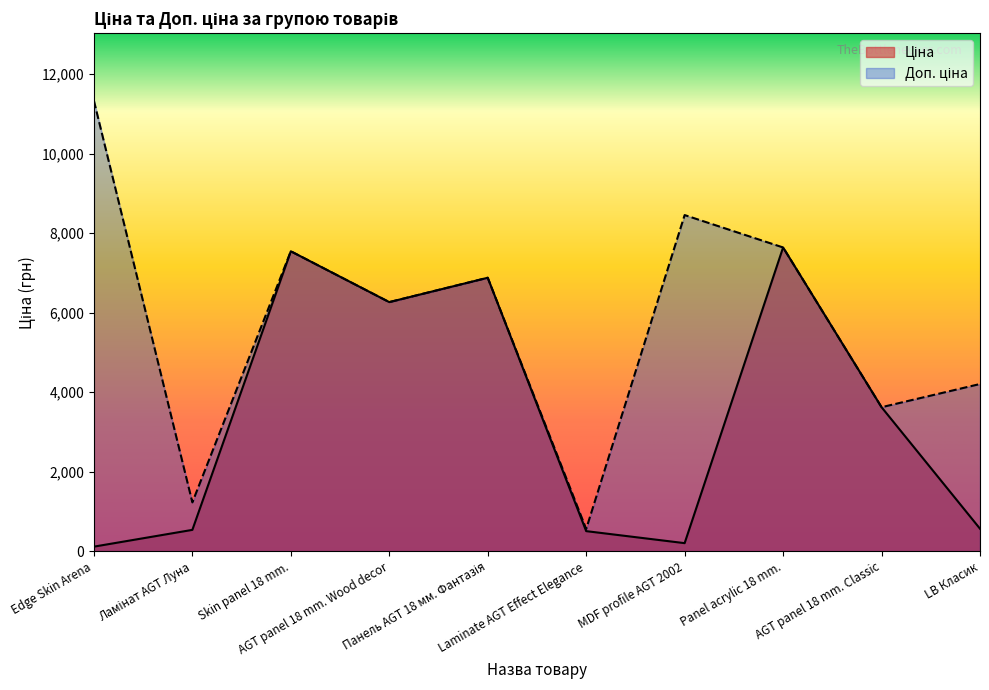

What is the average value of the Доп. ціна series?

5773.8